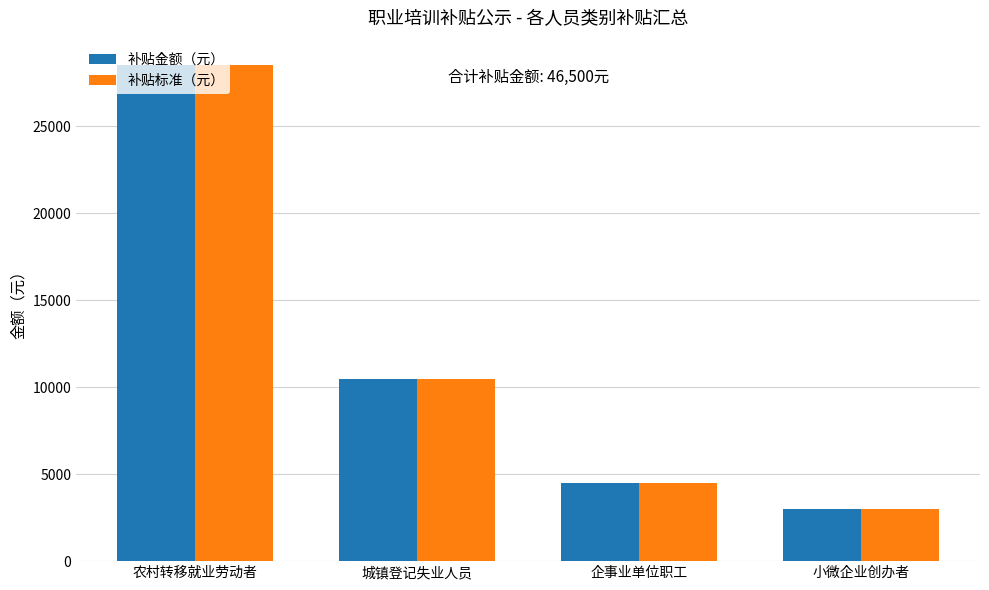

Reading right to left, list all the values displayed in this chart.

补贴金额（元）: 3000	4500	10500	28500
补贴标准（元）: 3000	4500	10500	28500